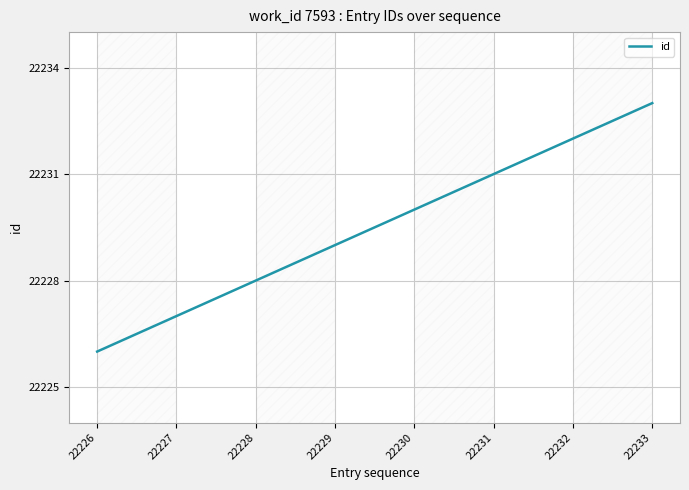

Reading left to right, what are all the values shown in this chart?

22226	22227	22228	22229	22230	22231	22232	22233